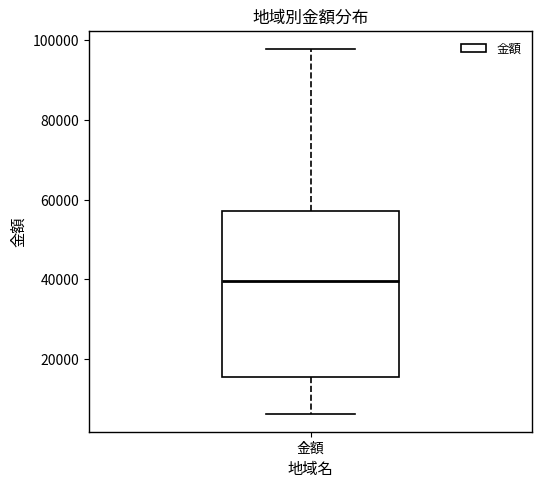

Read this box plot against the y-axis: the position of the median line, the range covered by the box, and the ends of both whiskers. The values are not printed on the chart, so give them approximately, as read against the axis.

median 40000, box 16000 to 58000, whiskers 6000 to 98000